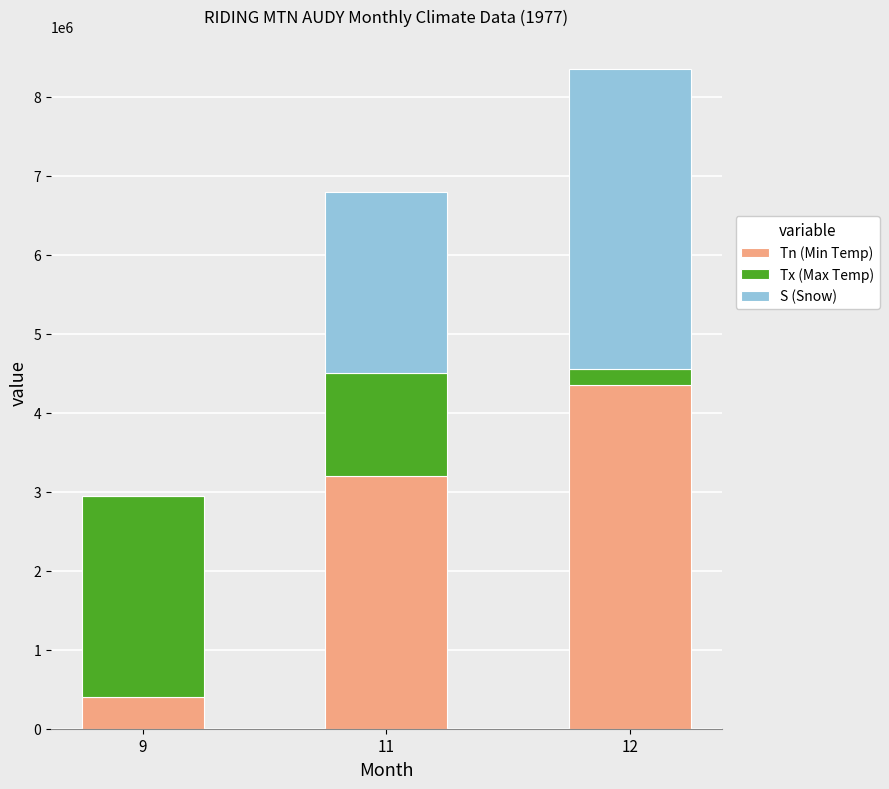

What are all the series names shown in the legend?

Tn (Min Temp), Tx (Max Temp), S (Snow)